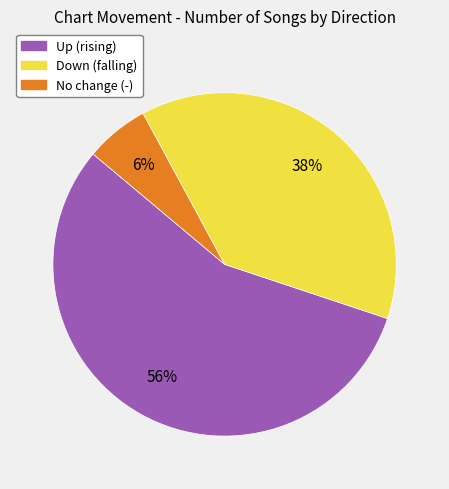

Is there any slice that represents more than half of the pie?

Yes